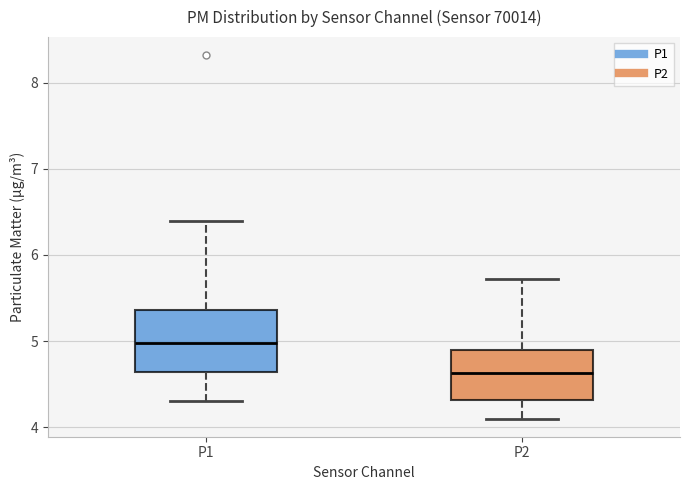

Where does the lower whisker of the box for P2 end on the y-axis? The values are not printed on the chart, so give them approximately, as read against the axis.

4.1